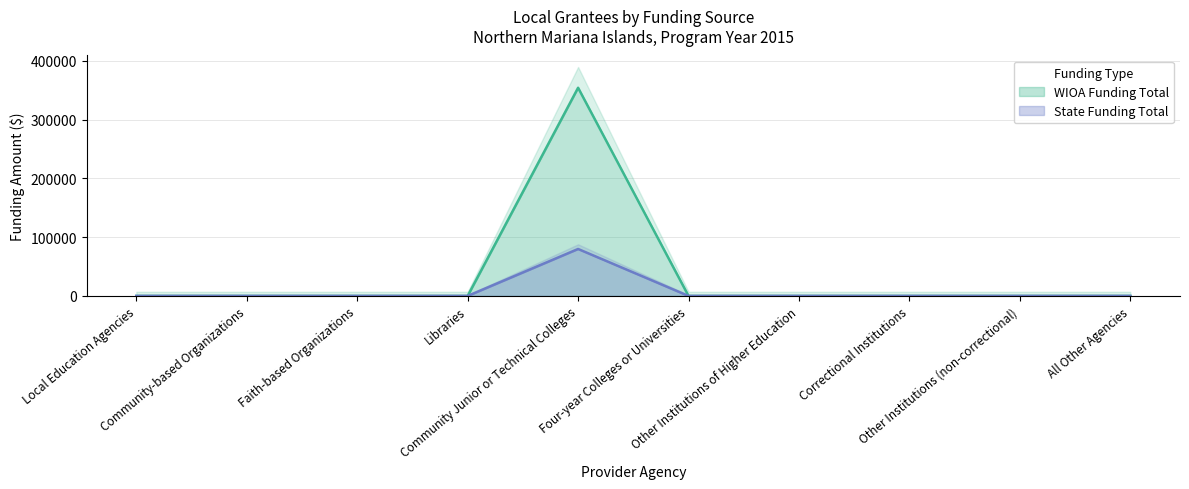

What is the label of the 4th point from the right?

Other Institutions of Higher Education